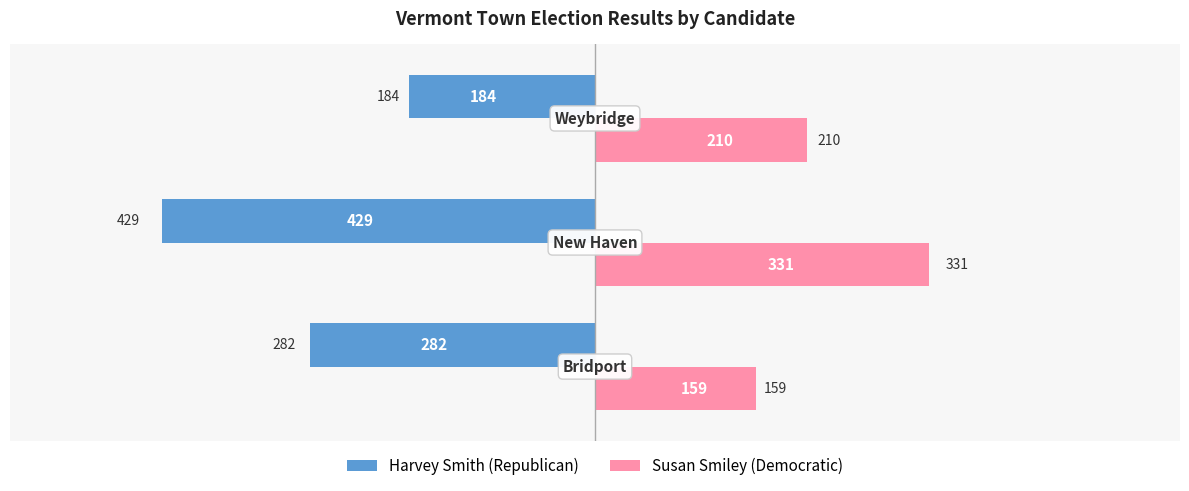

What is the smallest value displayed?

-429